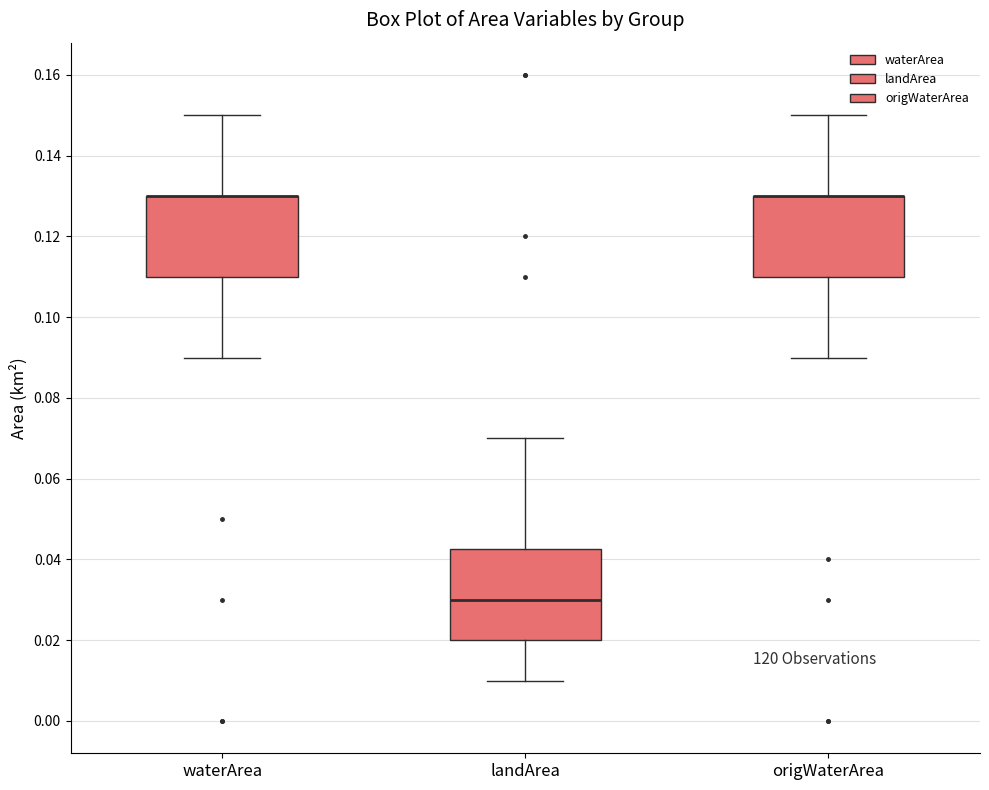

Reading left to right, transcribe this box plot: for each box, give where its median line is, the range the box spans, and where its two whiskers end, as read against the y-axis. The values are not printed on the chart, so give them approximately, as read against the axis.

waterArea: median 0.130 (drawn on the box's upper edge), box 0.110 to 0.130, whiskers 0.090 to 0.150
landArea: median 0.030, box 0.020 to 0.042, whiskers 0.010 to 0.070
origWaterArea: median 0.130 (drawn on the box's upper edge), box 0.110 to 0.130, whiskers 0.090 to 0.150